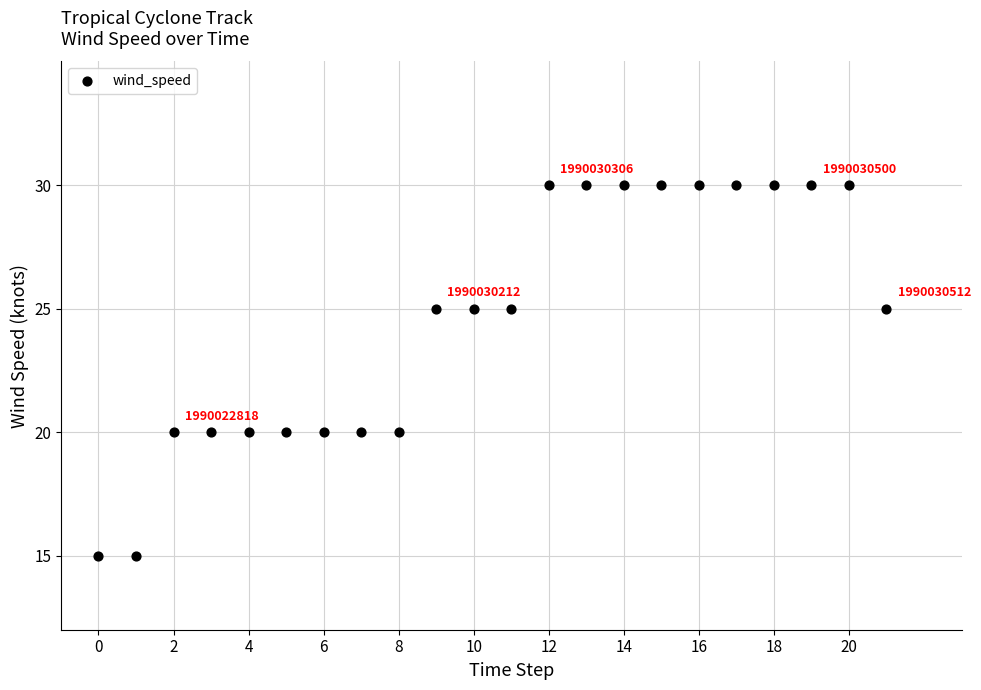

What is the range of Y values (max minus min)?

15